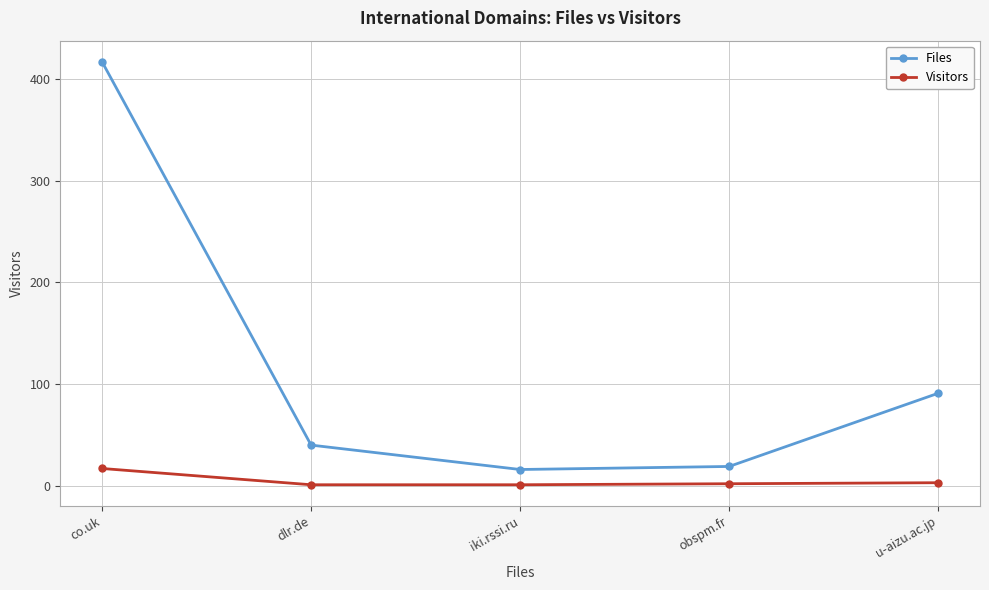

True or false: Visitors has more than 1 interior local peaks.

False